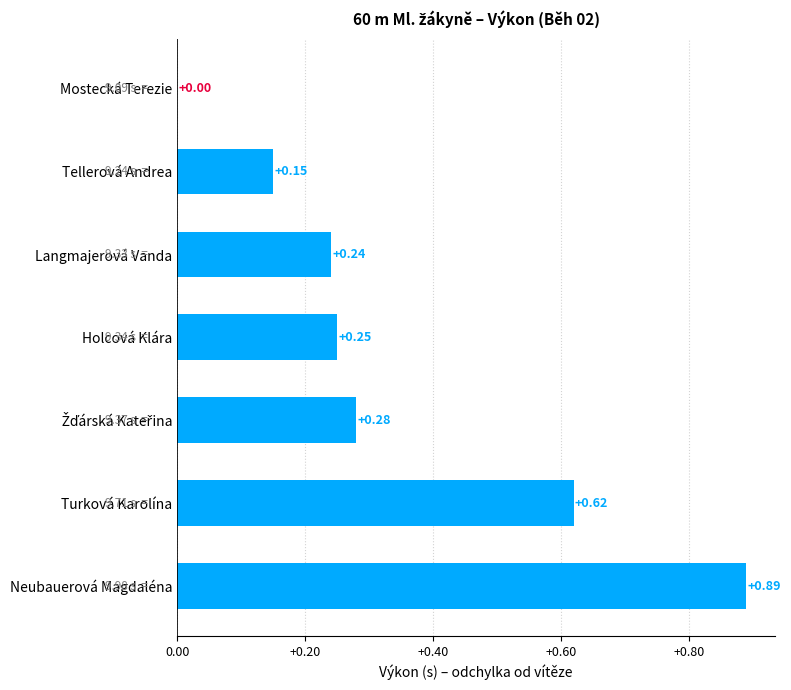

Where is the data nearest to the value 0?

Mostecká Terezie